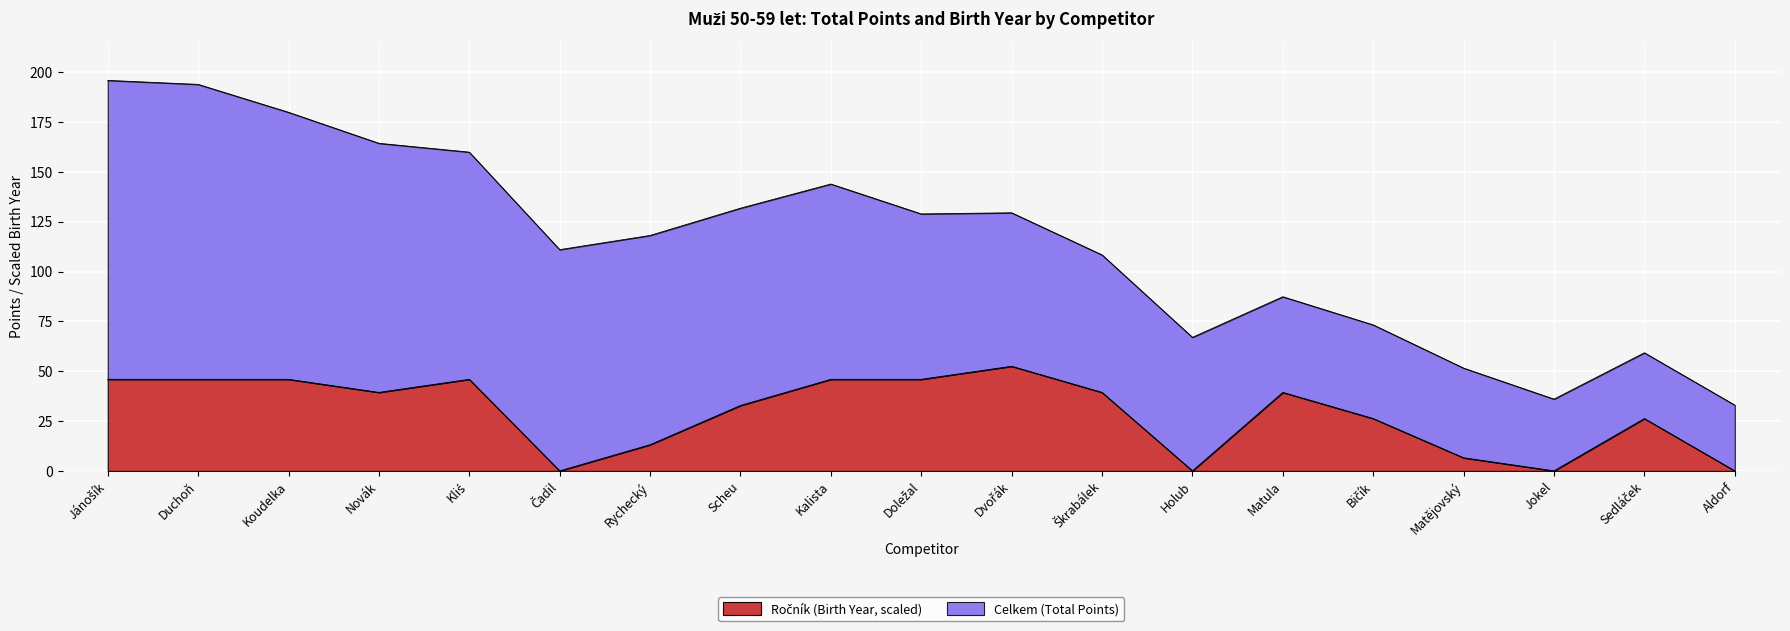

How many interior local peaks (higher than both neighbors) does the data have?

4